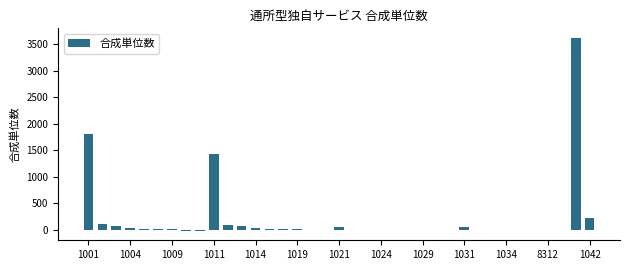

What is the sum of all values?

7620